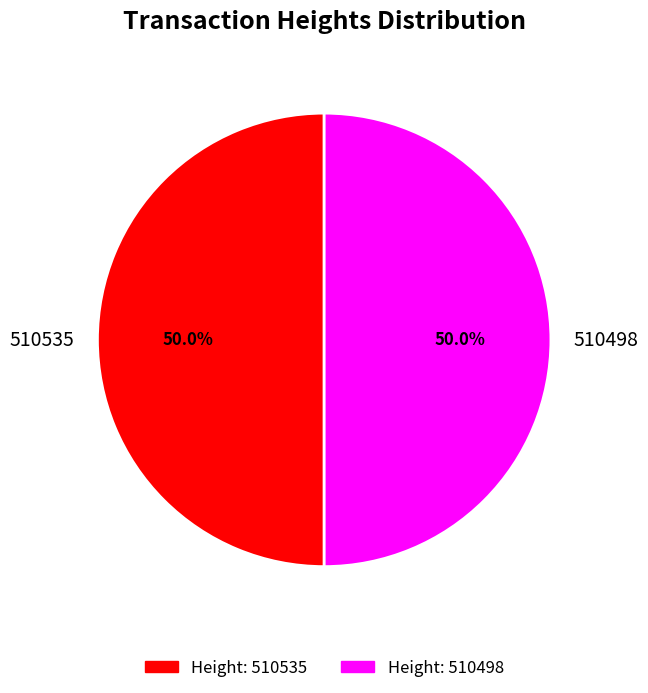

What is the ratio of the value at 510498 to the value at 510535?

1.0